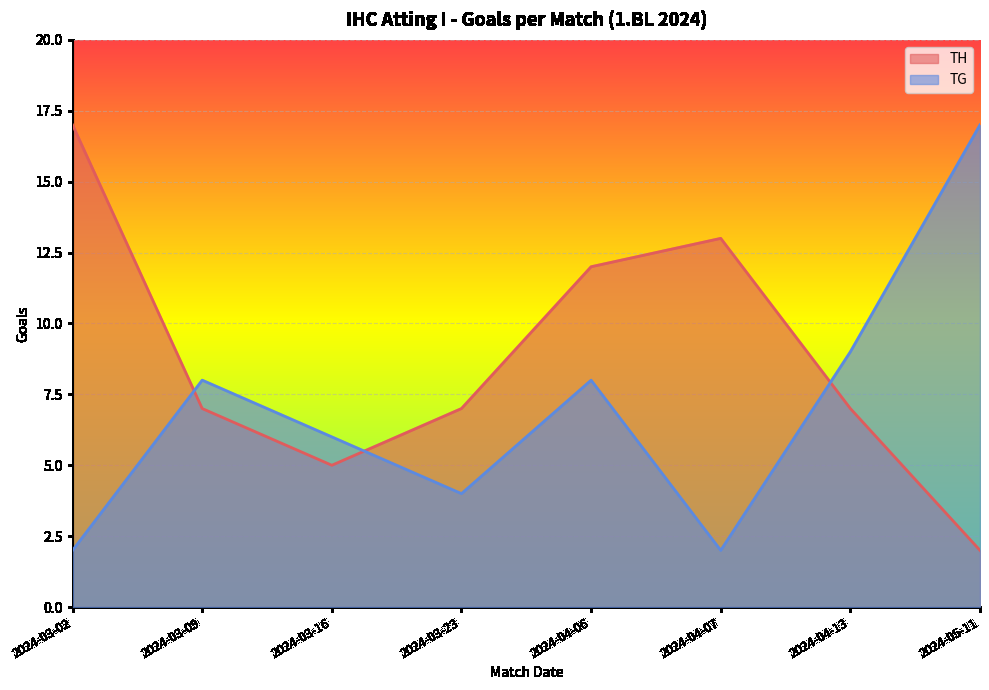

Where is TH nearest to the value 9?

2024-03-09